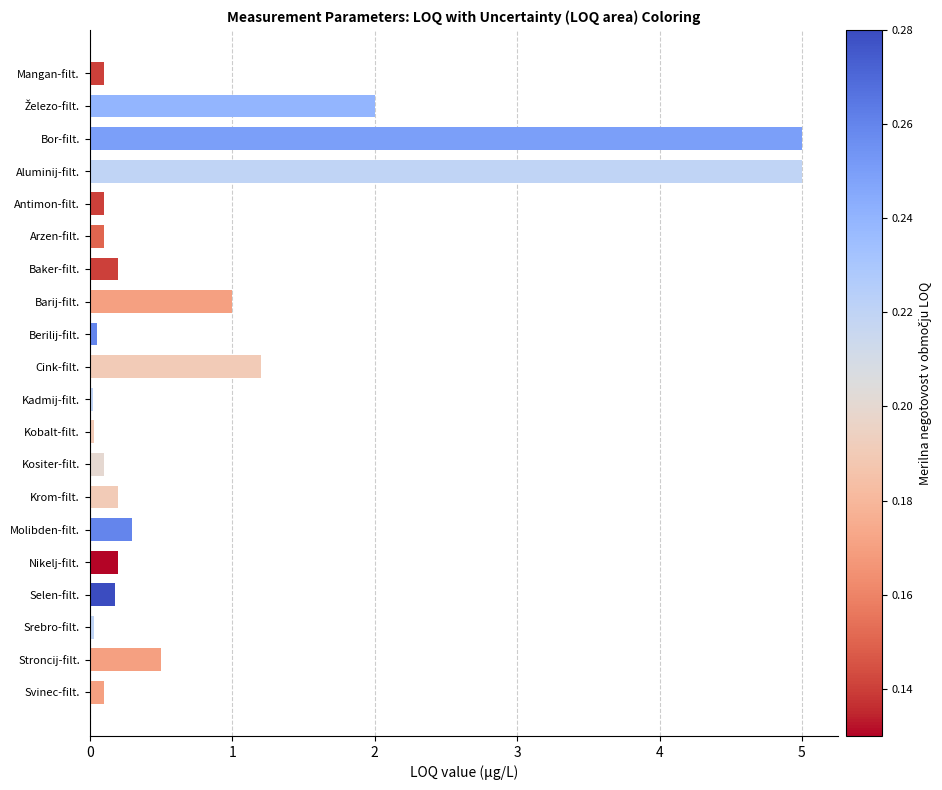

What is the greatest value displayed?

5.0